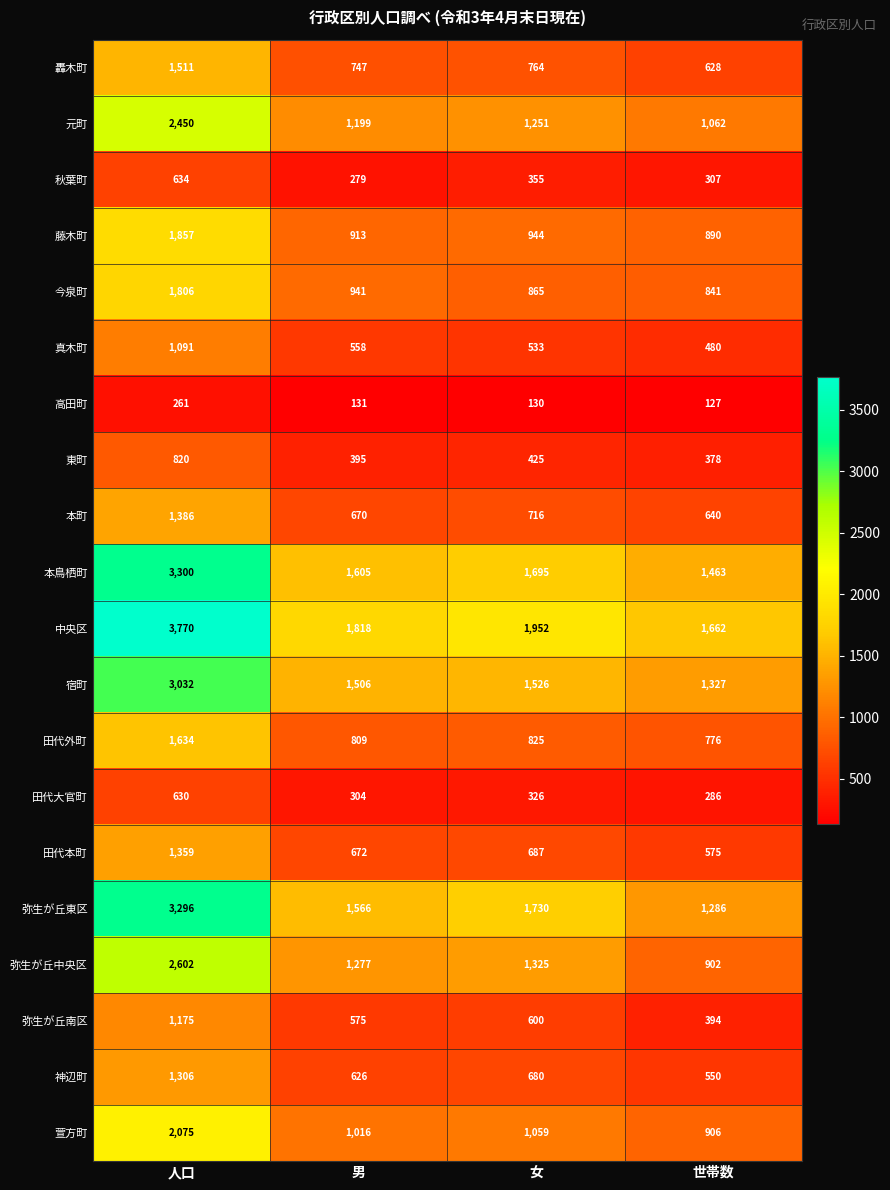

What is the sum of all 秋葉町 values?

1575